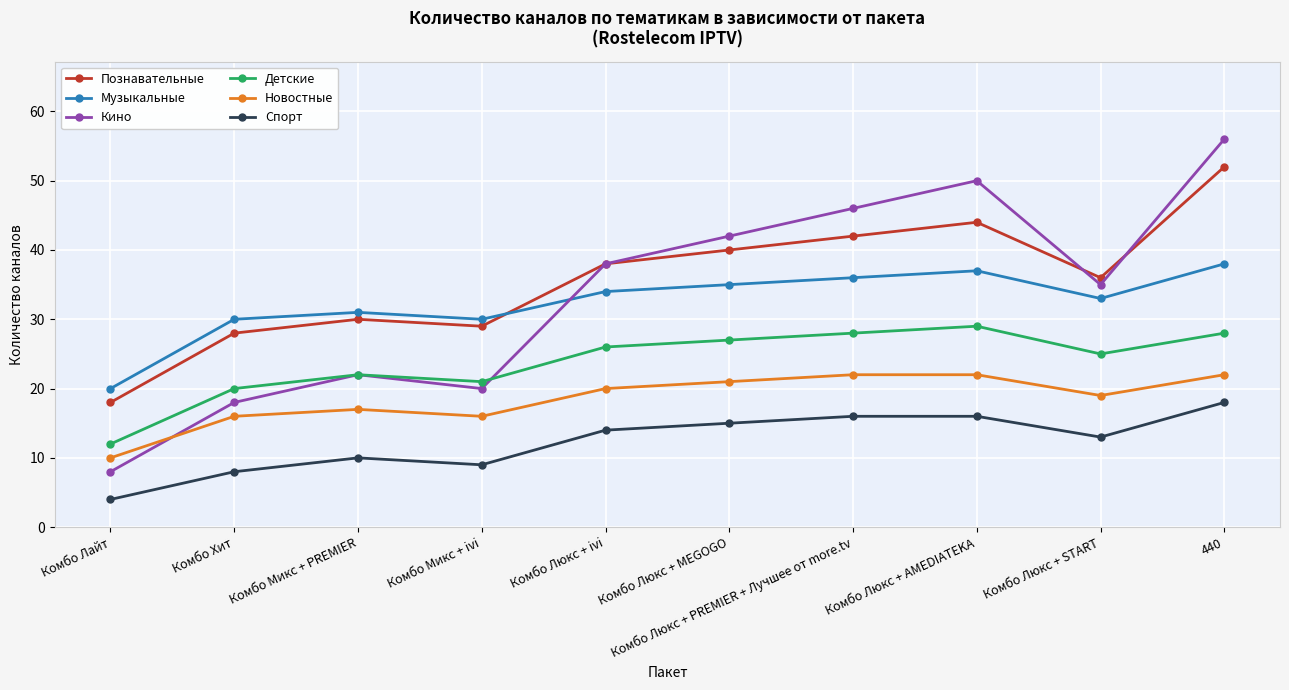

Which series has the largest range (max minus min)?

Кино